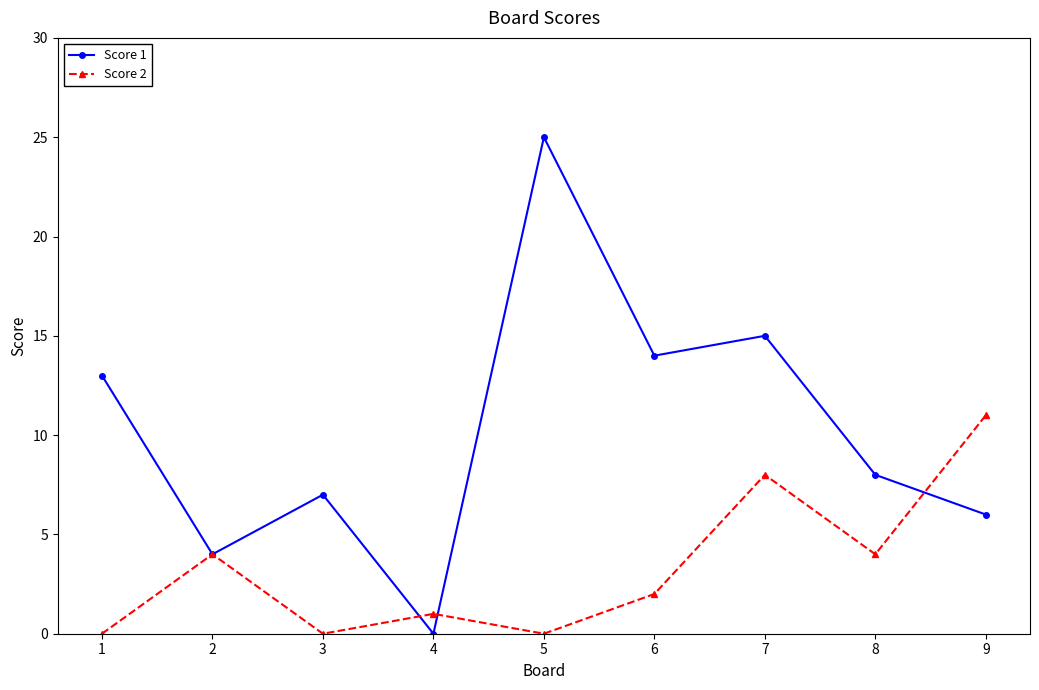

How many values in Score 1 are above zero?

8